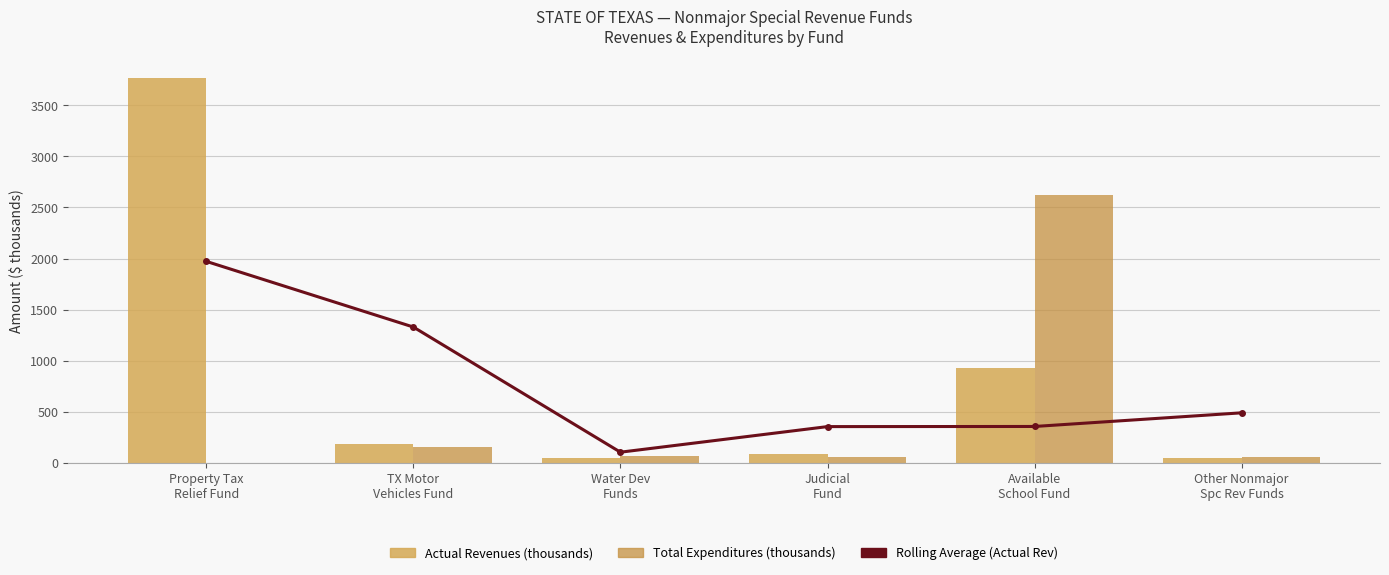

What position from the left is Judicial
Fund?

4